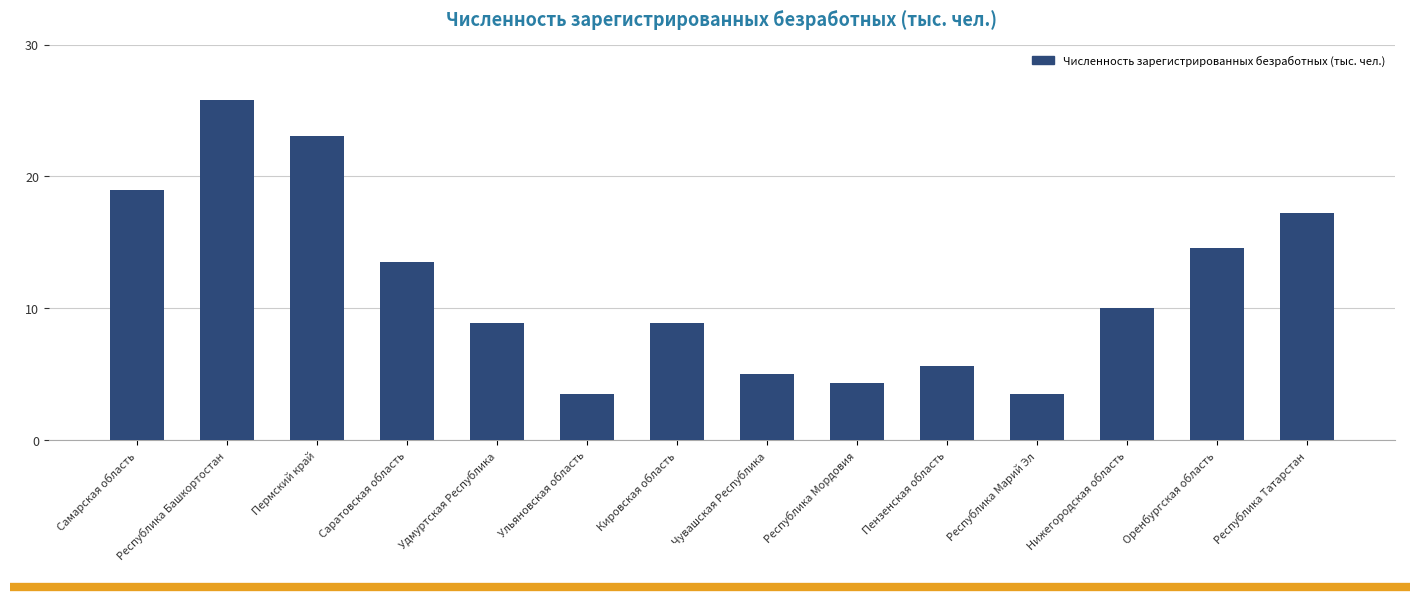

Read the value at Кировская область.

8.9